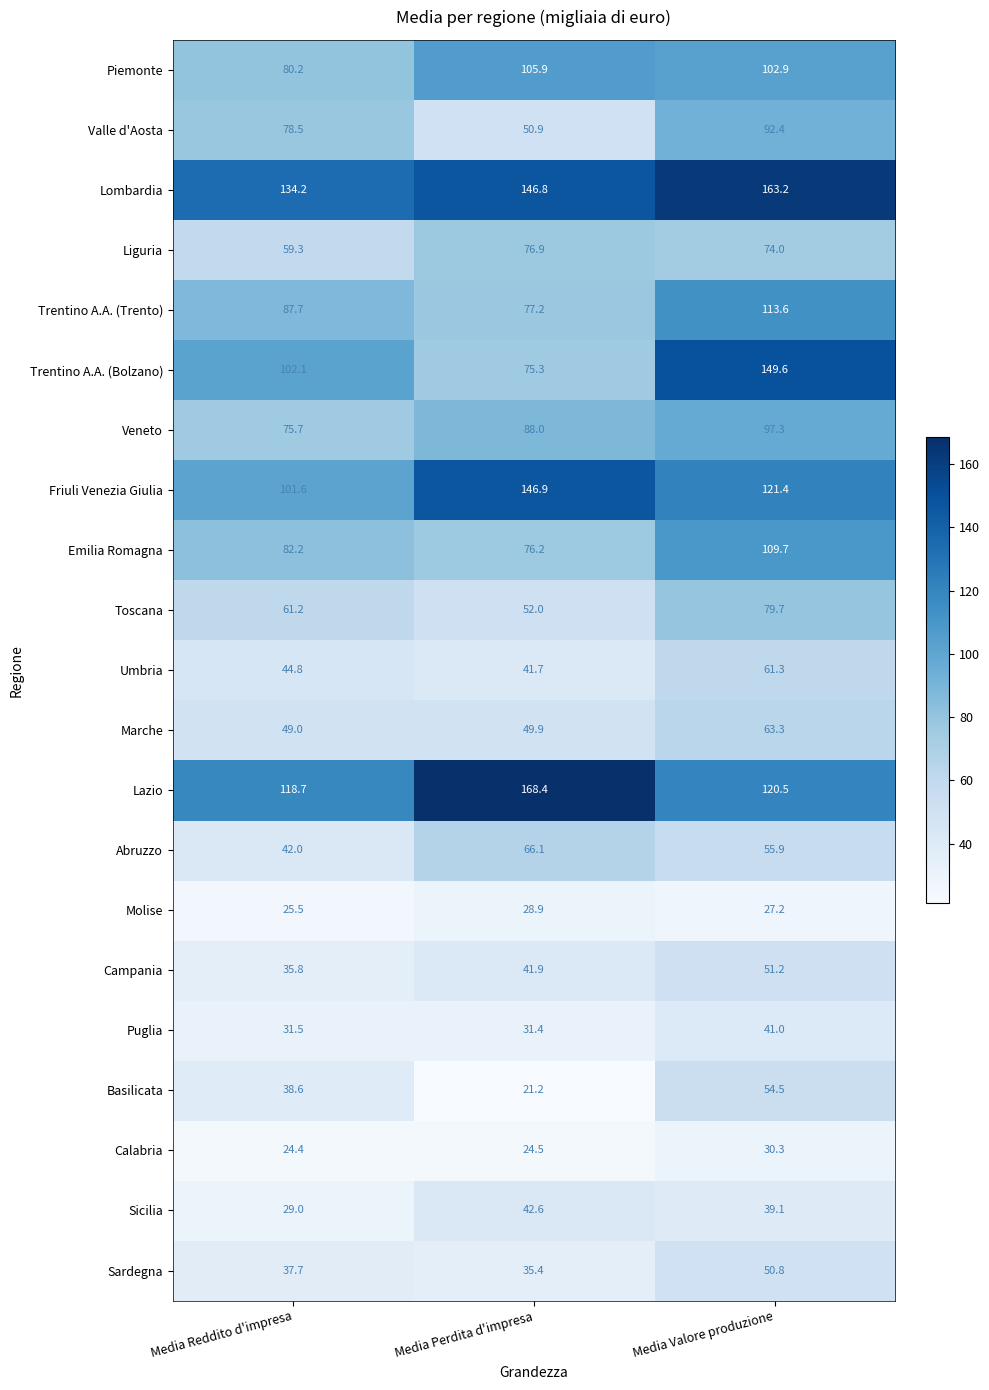

Rank the series at Media Valore produzione from highest to lowest value.

Lombardia, Trentino A.A. (Bolzano), Friuli Venezia Giulia, Lazio, Trentino A.A. (Trento), Emilia Romagna, Piemonte, Veneto, Valle d'Aosta, Toscana, Liguria, Marche, Umbria, Abruzzo, Basilicata, Campania, Sardegna, Puglia, Sicilia, Calabria, Molise